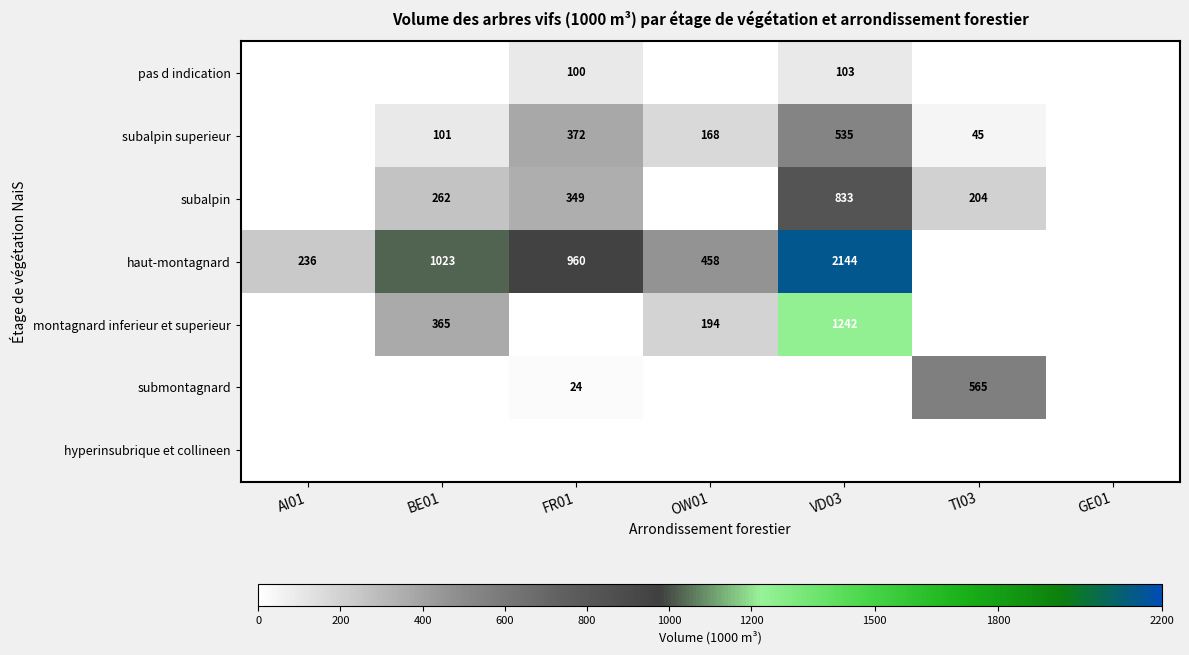

The subalpin series shows 349 at FR01. True or false?

True